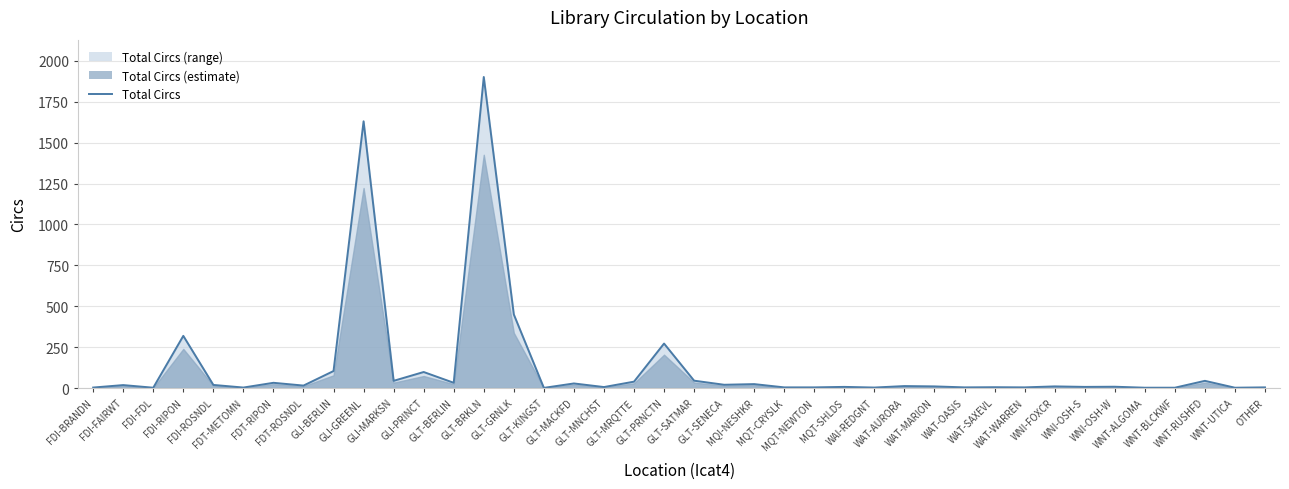

Rank the categories by value from lowest to highest.

GLT-KINGST, FDI-FDL, WNT-ALGOMA, WNT-BLCKWF, WNT-UTICA, FDI-BRANDN, FDT-METOMN, WAI-REDGNT, MQT-CRYSLK, MQT-NEWTON, WAT-OASIS, WAT-WARREN, OTHER, WAT-SAXEVL, GLT-MNCHST, MQT-SHLDS, WNI-OSH-S, WNI-OSH-W, WAT-MARION, WNI-FOXCR, WAT-AURORA, FDT-ROSNDL, FDI-FAIRWT, FDI-ROSNDL, GLT-SENECA, MQI-NESHKR, GLT-MACKFD, FDT-RIPON, GLT-BERLIN, GLT-MRQTTE, GLI-MARKSN, WNT-RUSHFD, GLT-SATMAR, GLI-PRINCT, GLI-BERLIN, GLT-PRNCTN, FDI-RIPON, GLT-GRNLK, GLI-GREENL, GLT-BRKLN